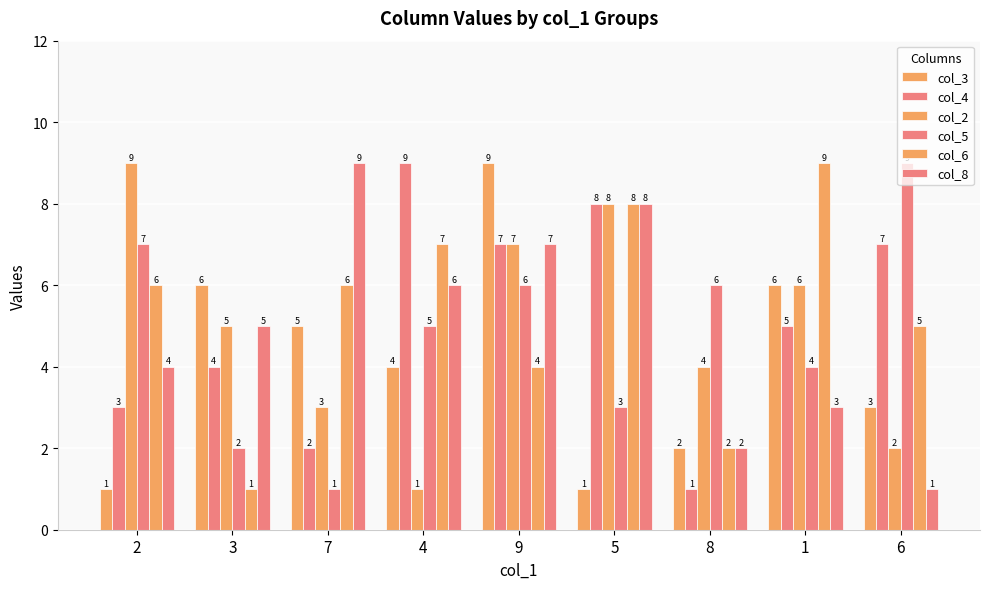

Does the chart contain stacked bars?

No